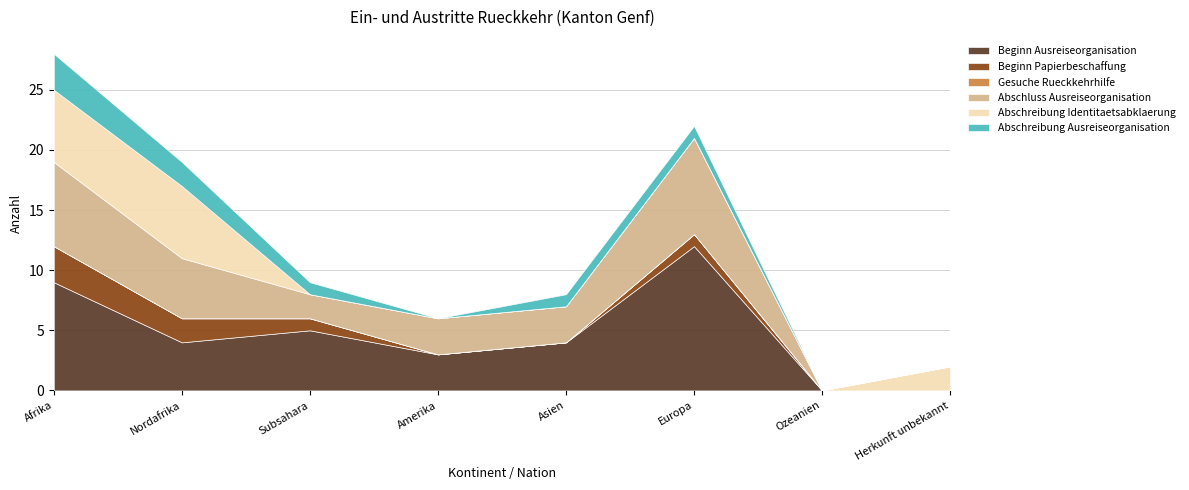

Which has a higher value, Amerika or Asien?

Asien